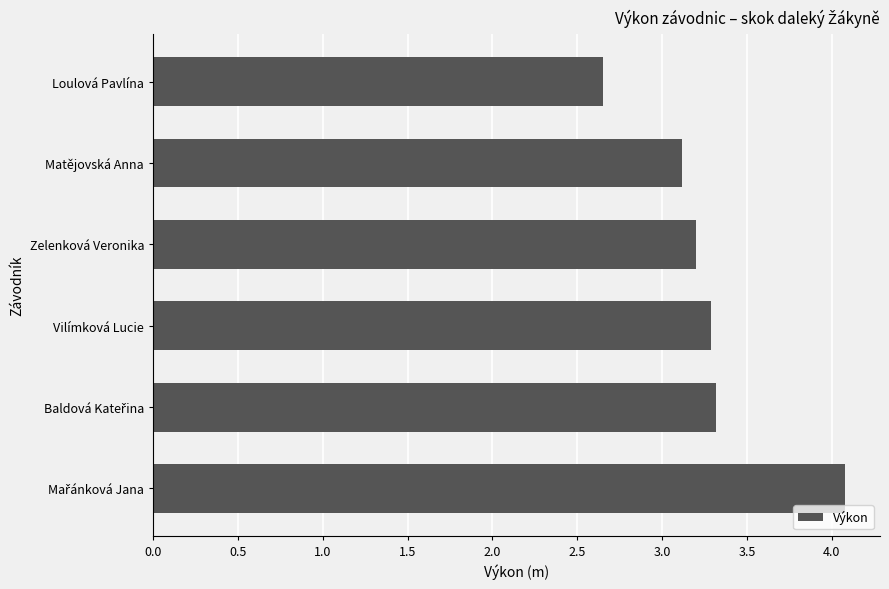

What is the greatest value displayed?

4.1